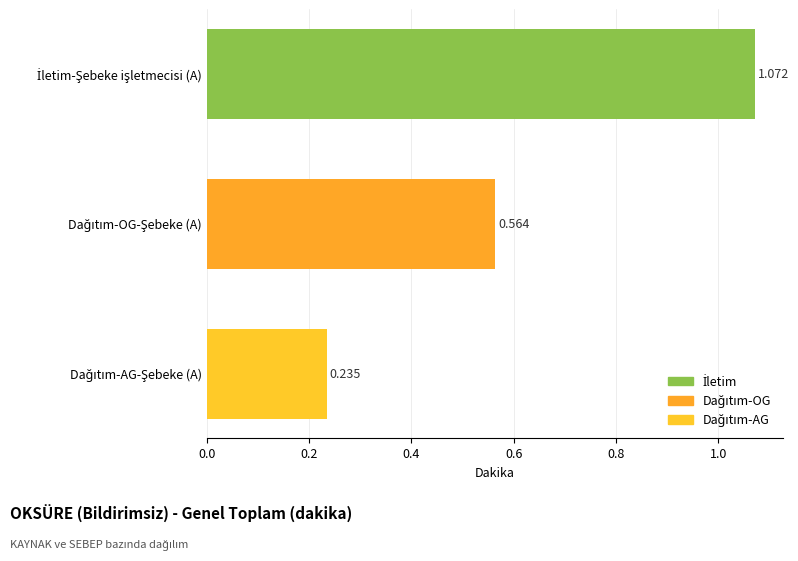

How many bars are there in total?

3